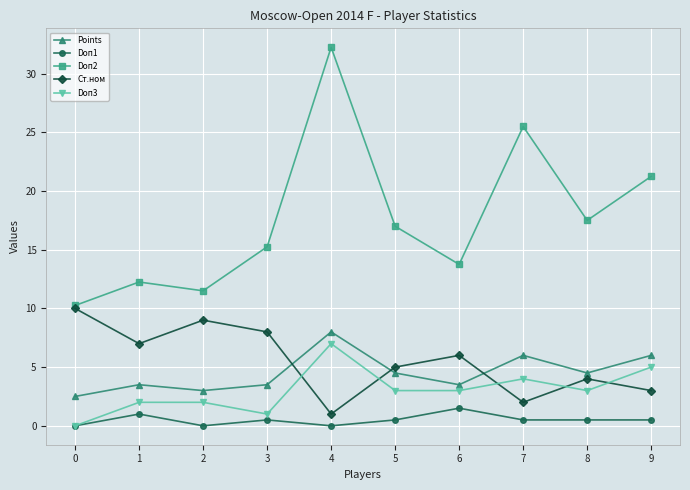

True or false: Doп1 has more than 0 interior local peaks.

True